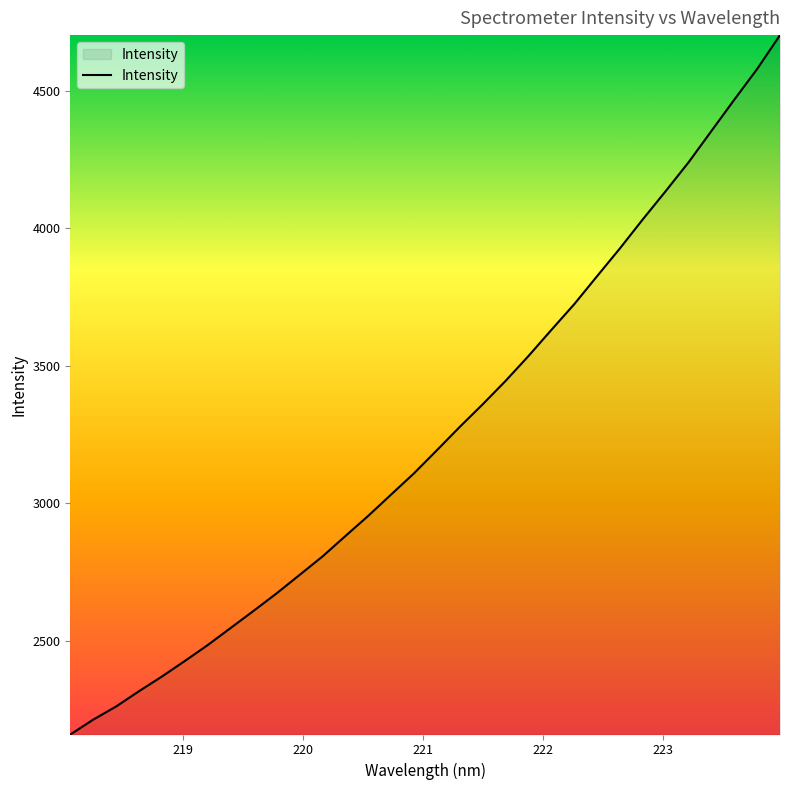

What is the smallest value displayed?

2158.6